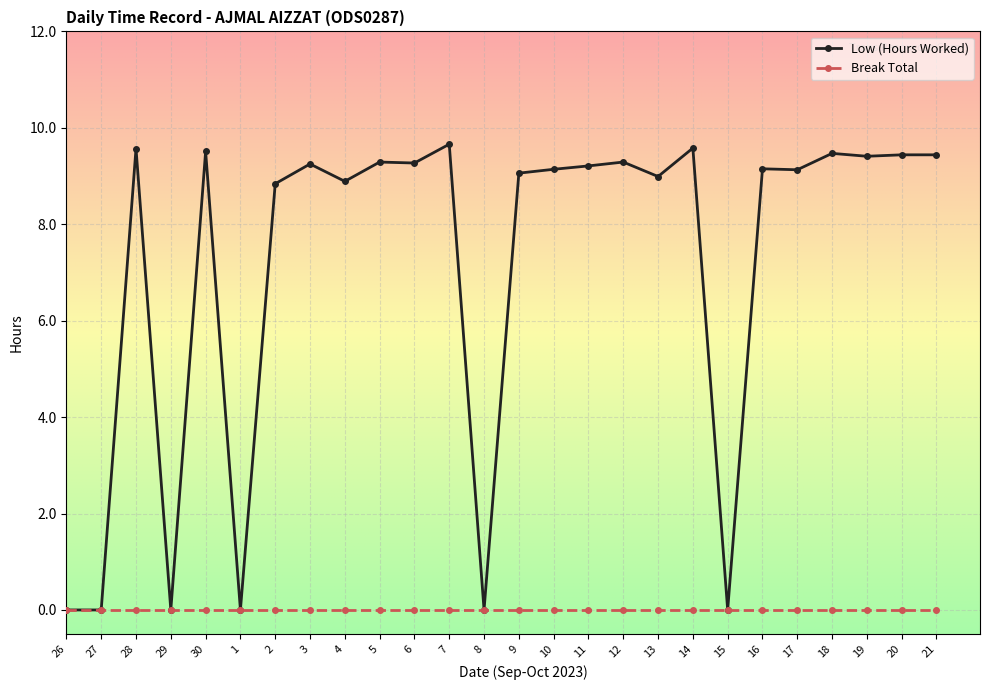

The Break Total series shows 0.0 at 5. True or false?

True